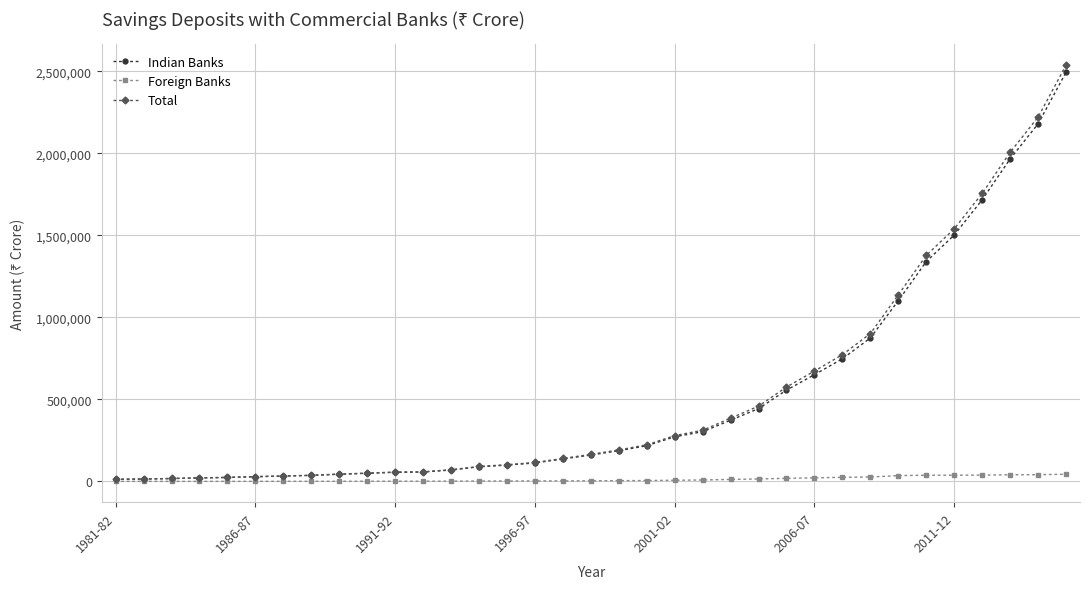

Which series has the widest spread of values?

Total